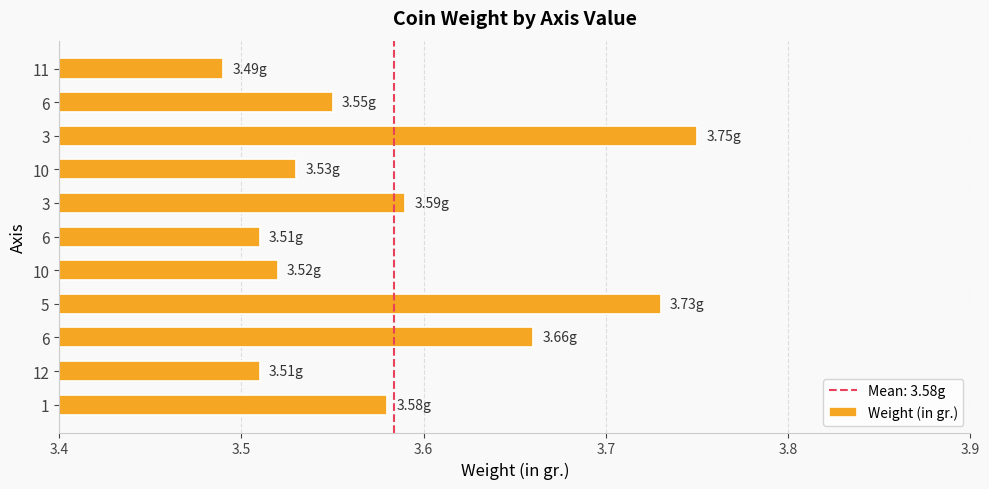

Are the bars horizontal?

Yes